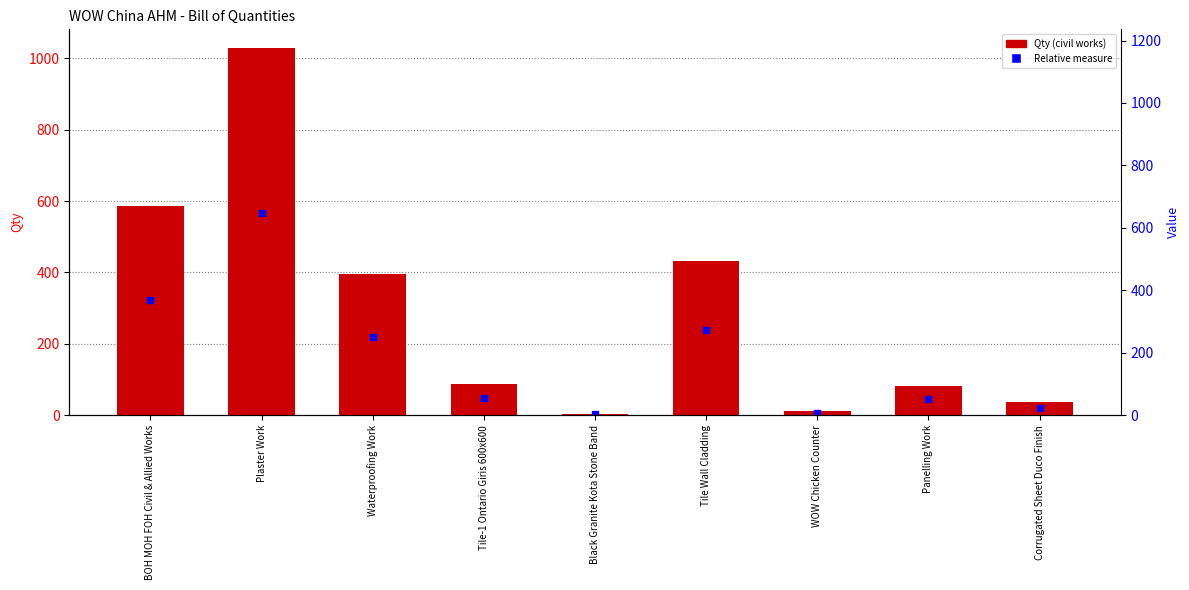

How many categories are shown in the chart?

9